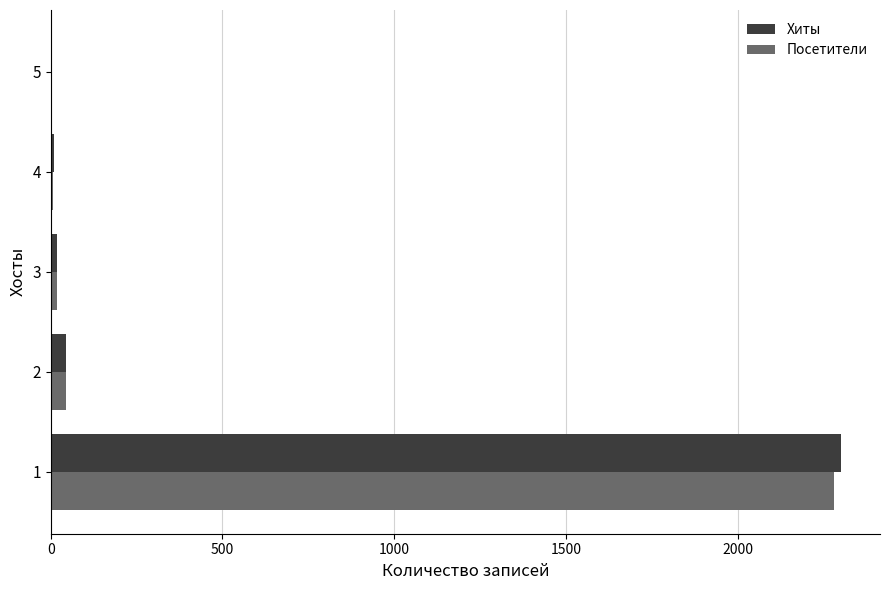

Is the value of Посетители at 1 greater than the value of Хиты at 5?

Yes